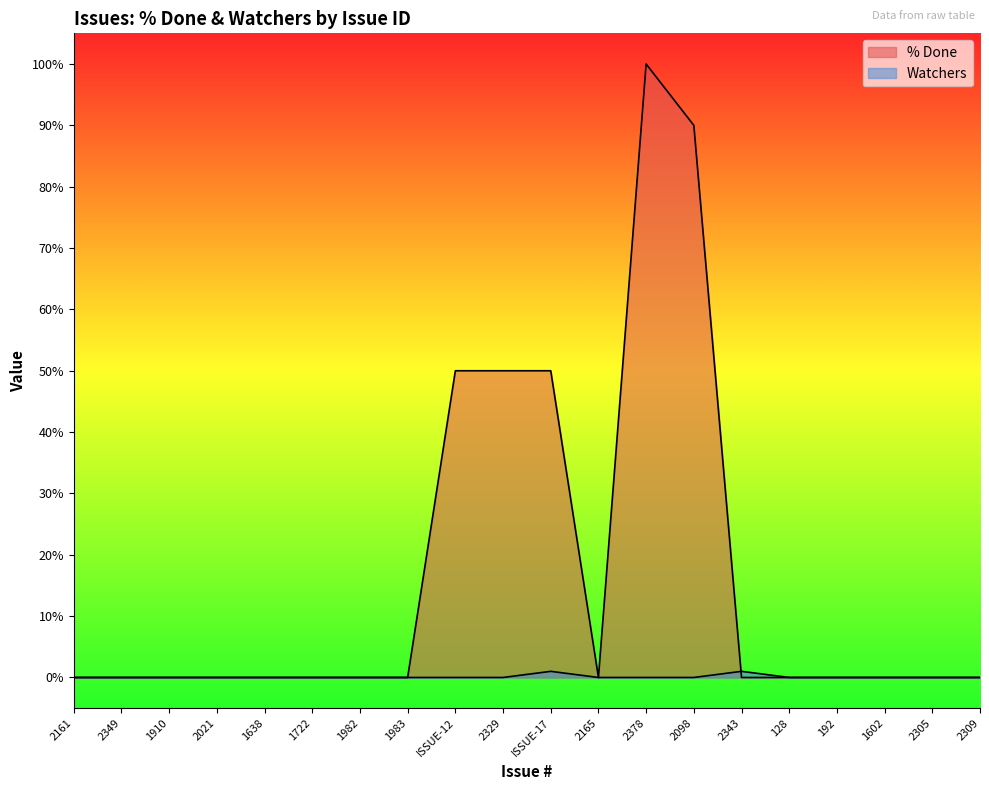

How many % Done values are between 0 and 50?

18